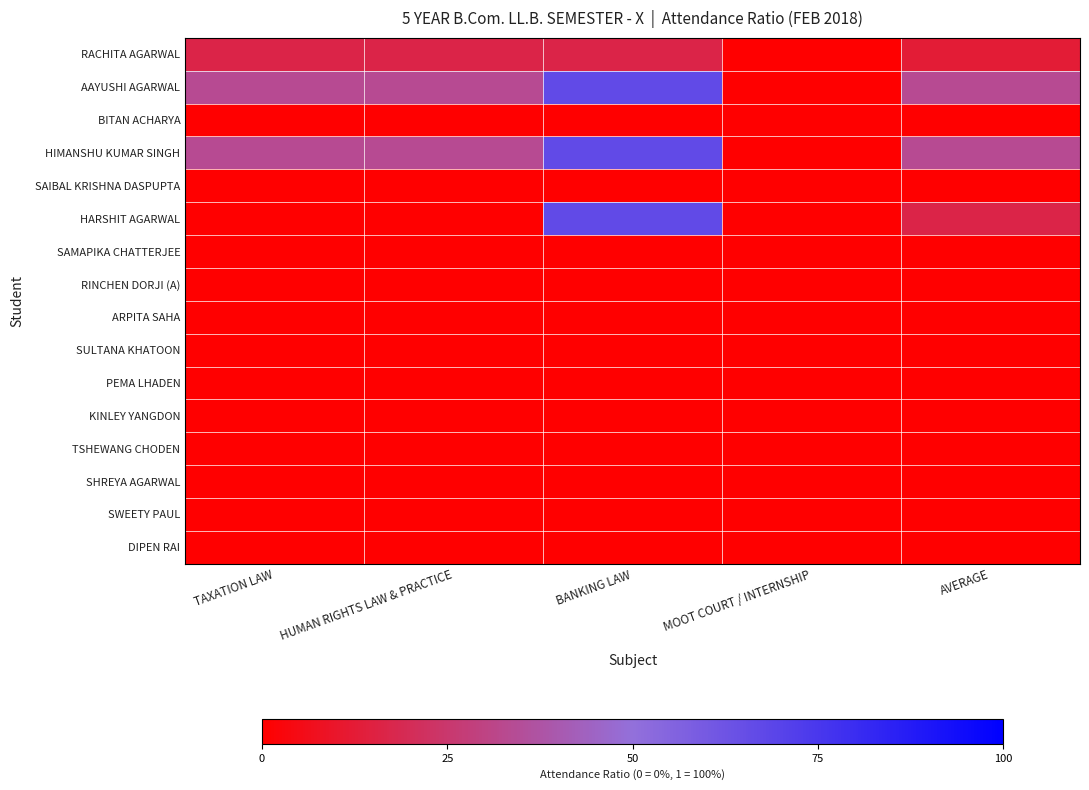

What is the total value across all series at AVERAGE?

1.0